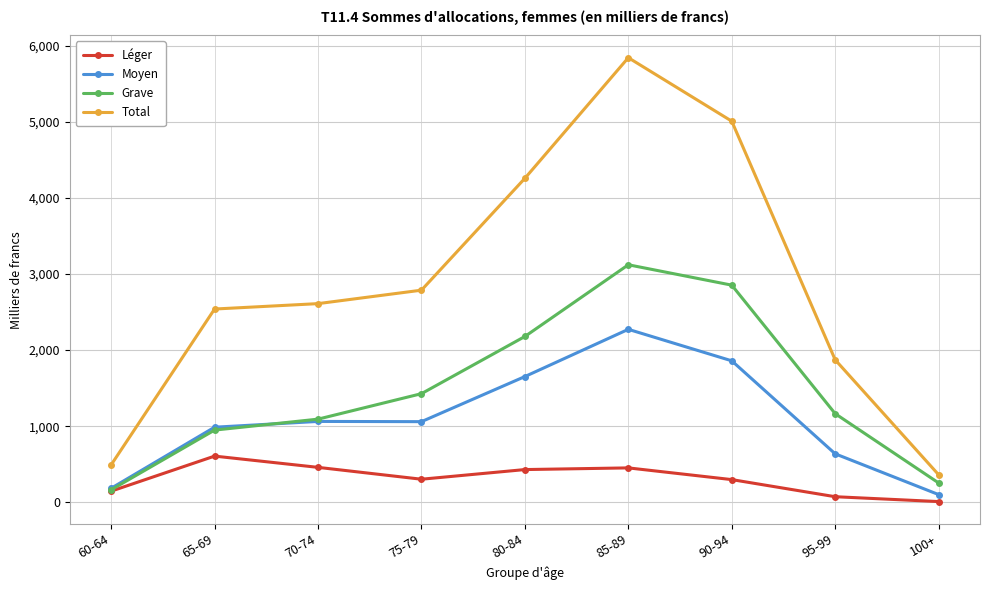

Is it true that Grave equals 1427 at 75-79?

True